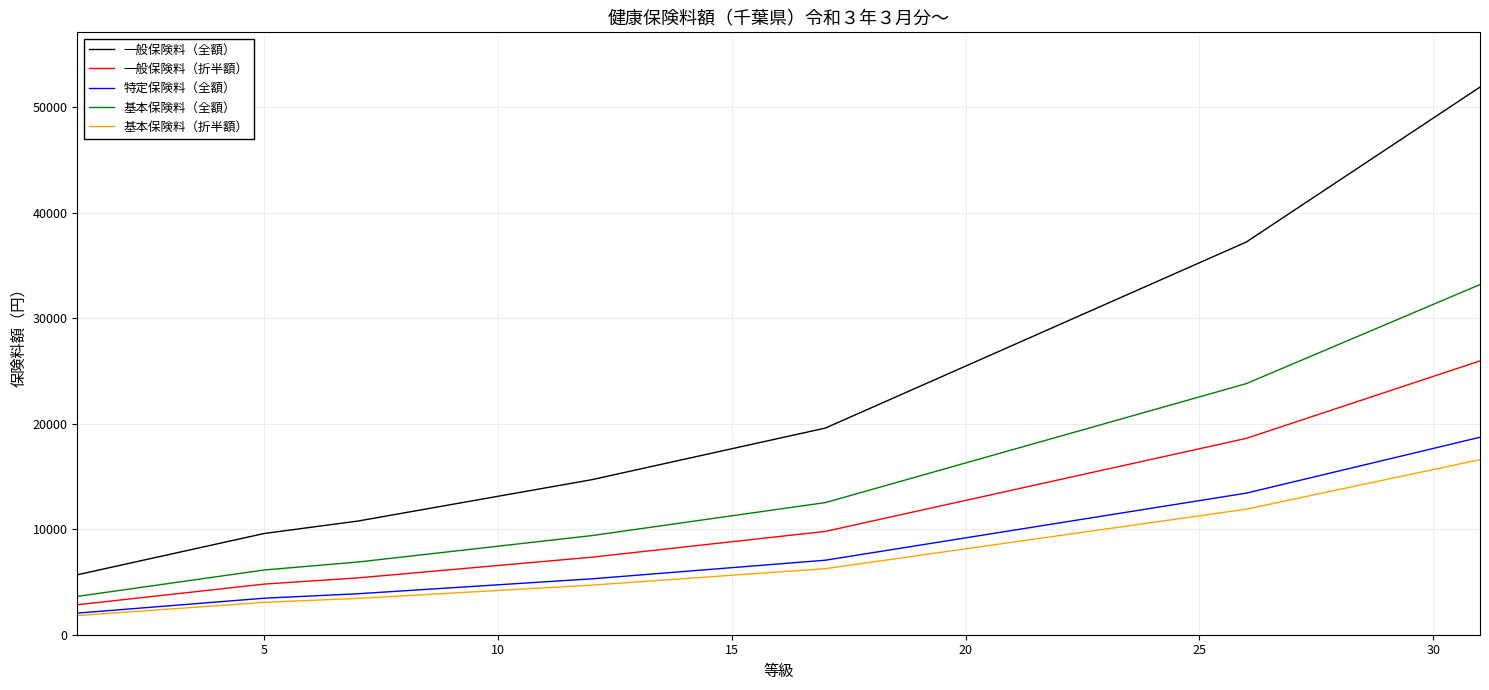

Which series has the largest total across all categories?

一般保険料（全額）